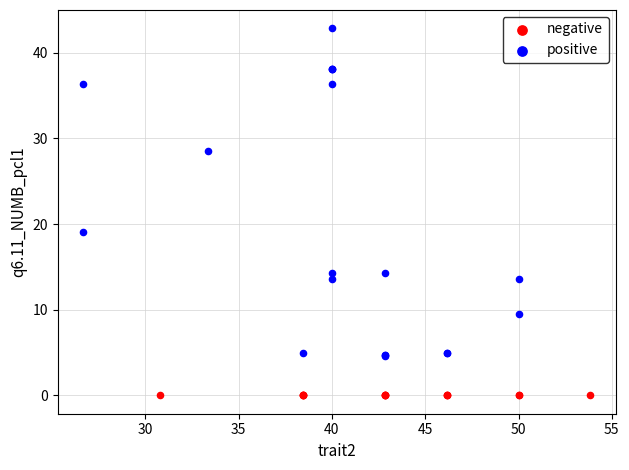

Which series contains the lowest Y value?

negative